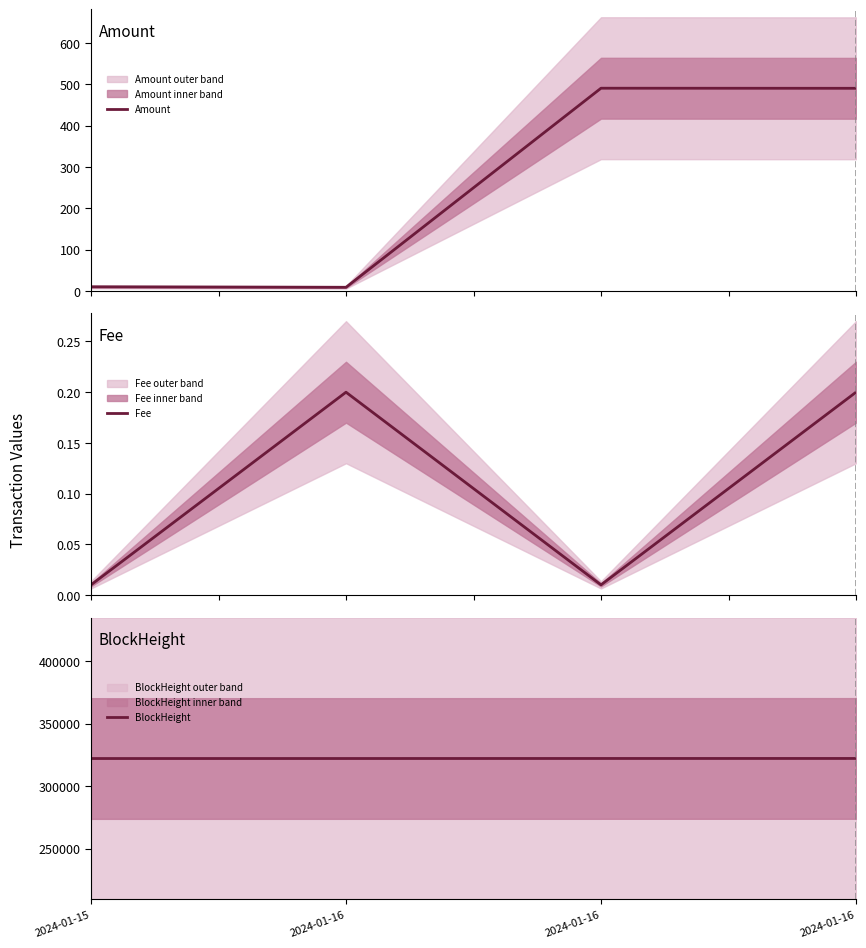

Is the value of Amount at 2024-01-16 greater than the value of Fee at 2024-01-16?

Yes